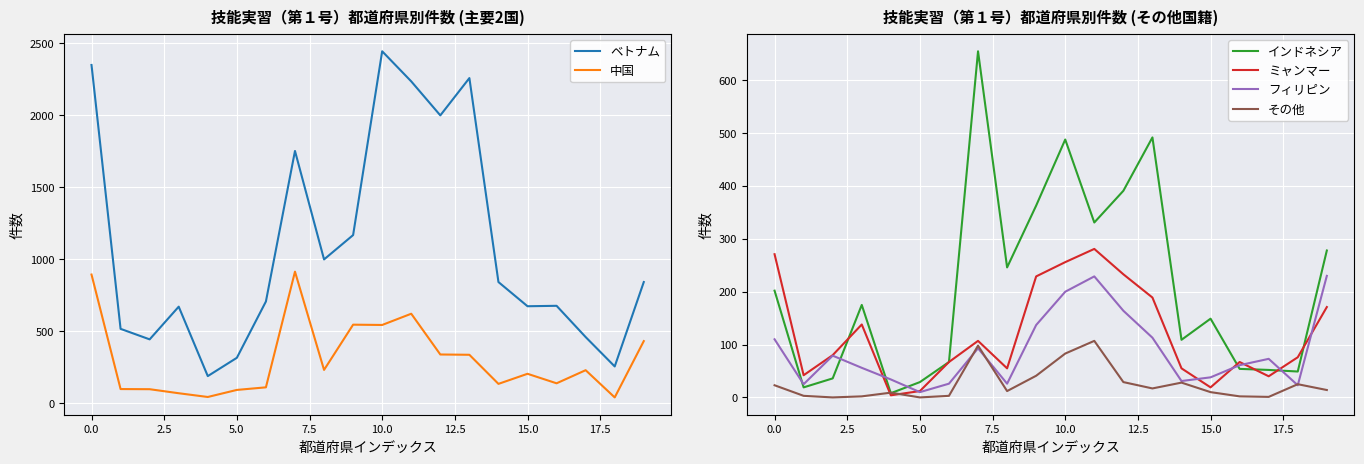

How many lines are shown in the chart?

6